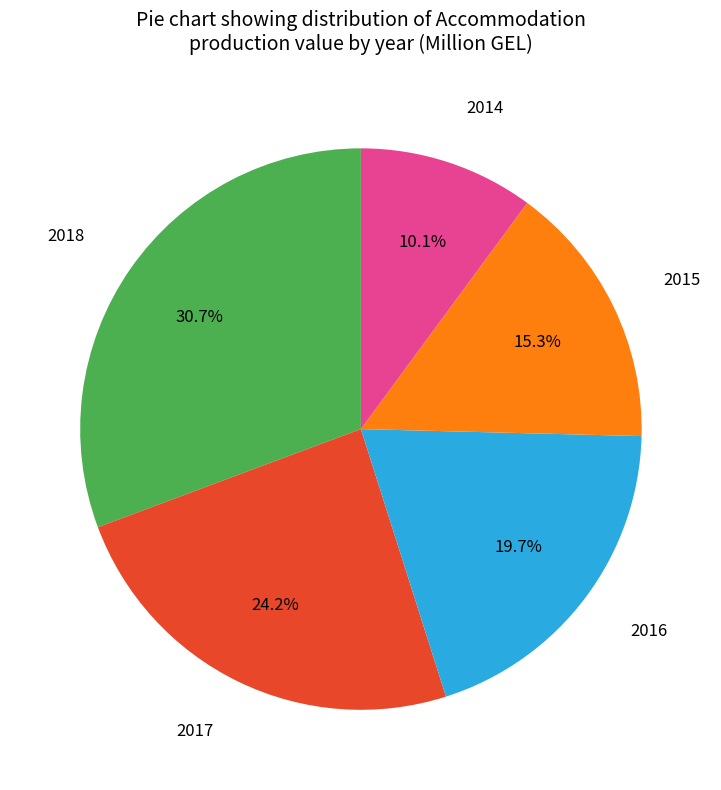

Does any single category account for the majority?

No